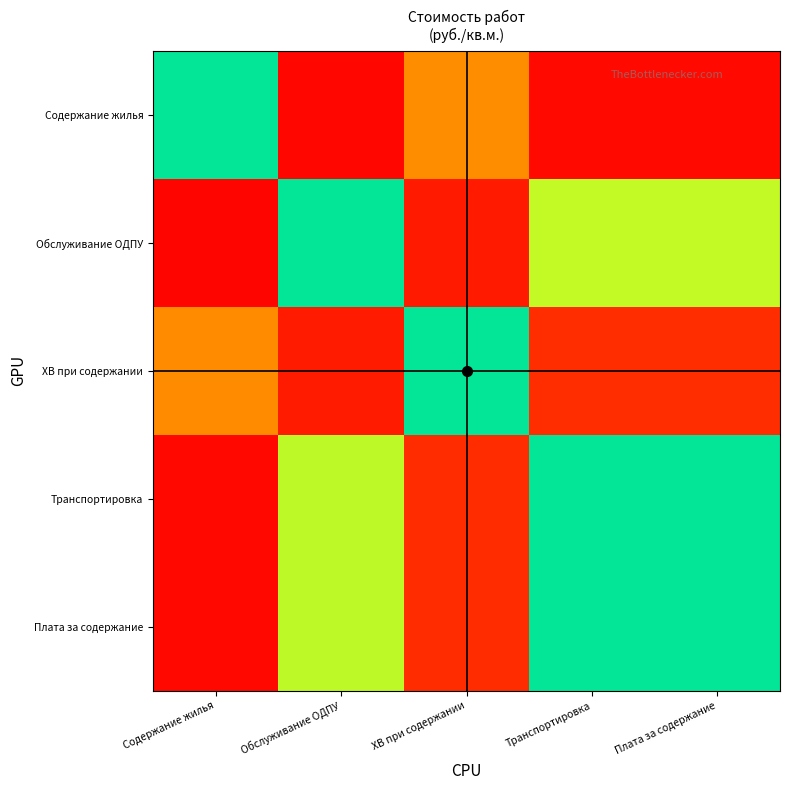

What is the spread (max minus min) of values at Обслуживание ОДПУ?

49.1